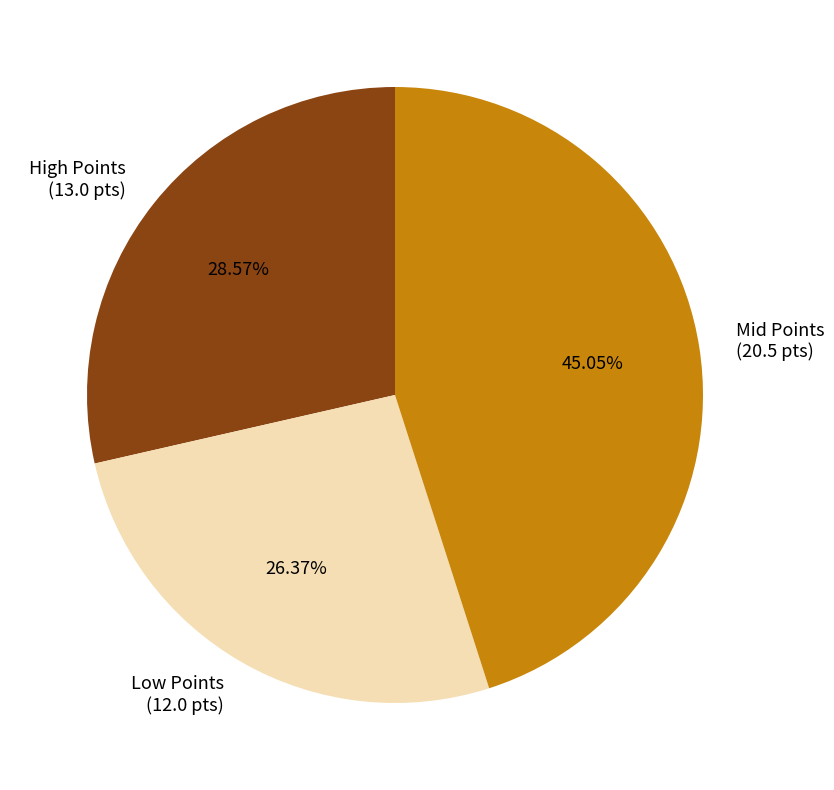

Is there a majority slice in this chart?

No